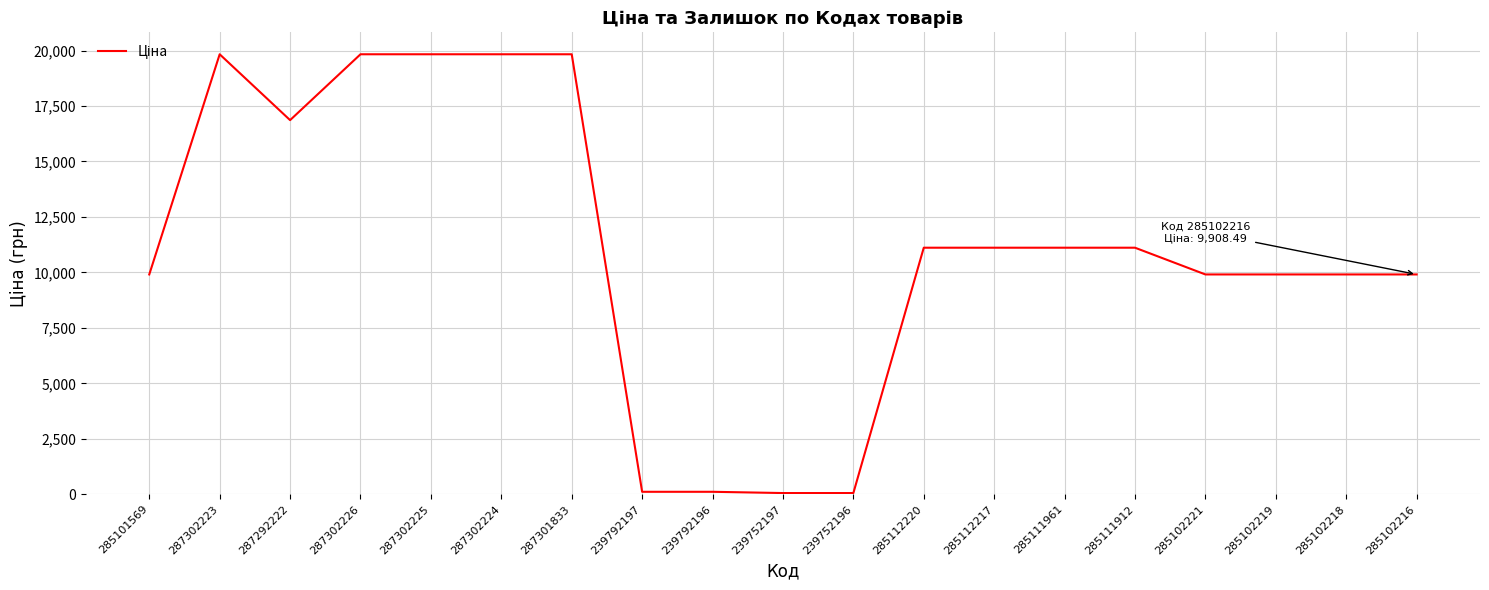

What value does the data have at 287302226?

19831.1